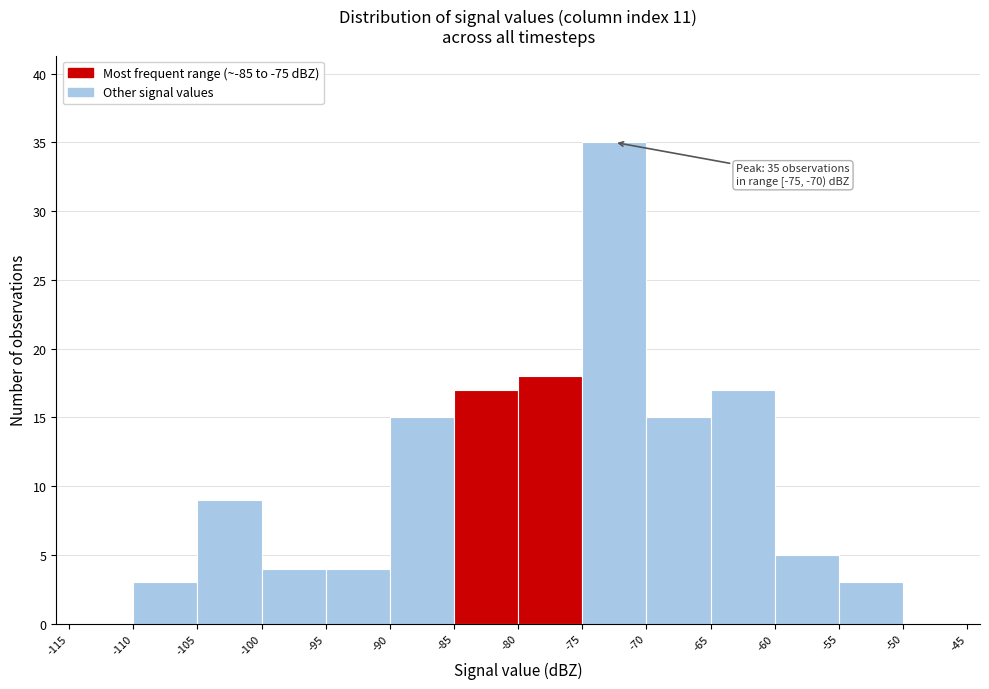

Over which range of the x-axis is the bar tallest?

-75 to -70